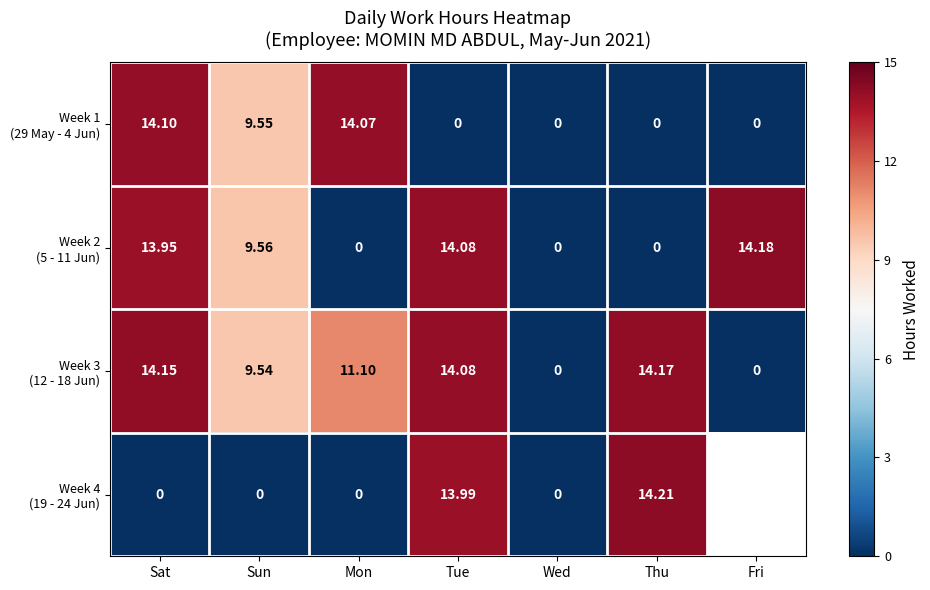

Rank the series at Wed from highest to lowest value.

Week 1 (29 May - 4 Jun), Week 2 (5 - 11 Jun), Week 3 (12 - 18 Jun), Week 4 (19 - 24 Jun)